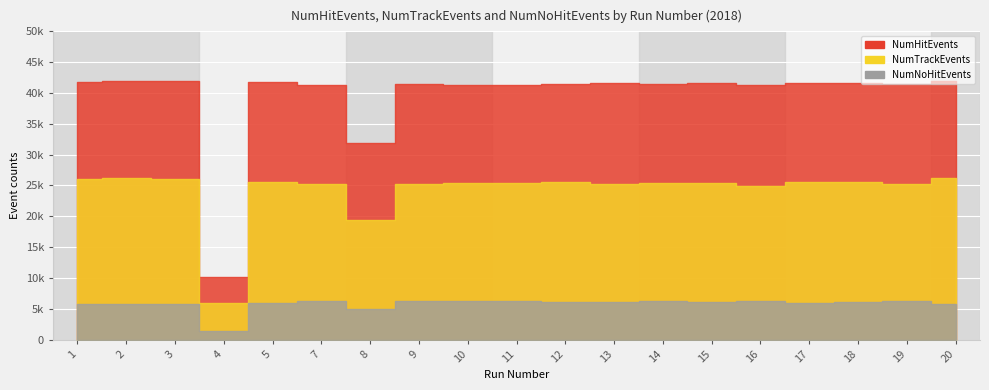

Which series has the largest total across all categories?

NumHitEvents